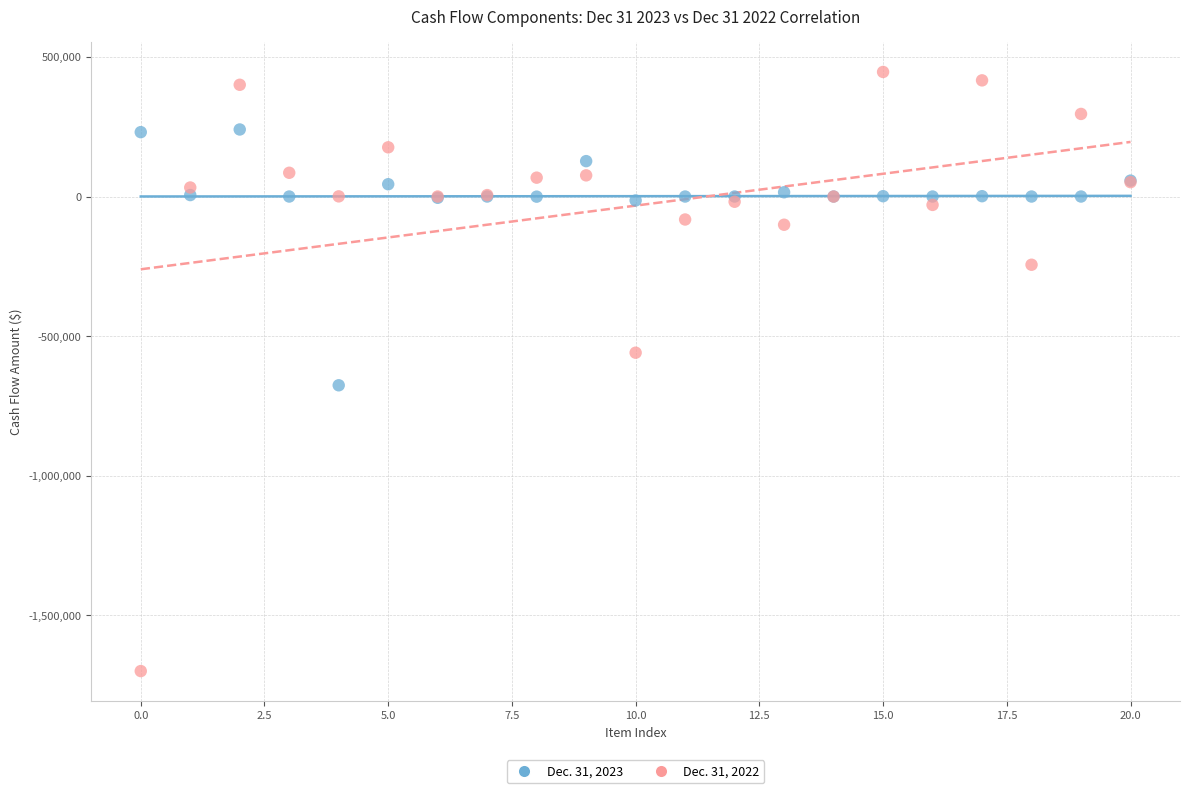

Which series contains the highest Y value?

Dec. 31, 2022